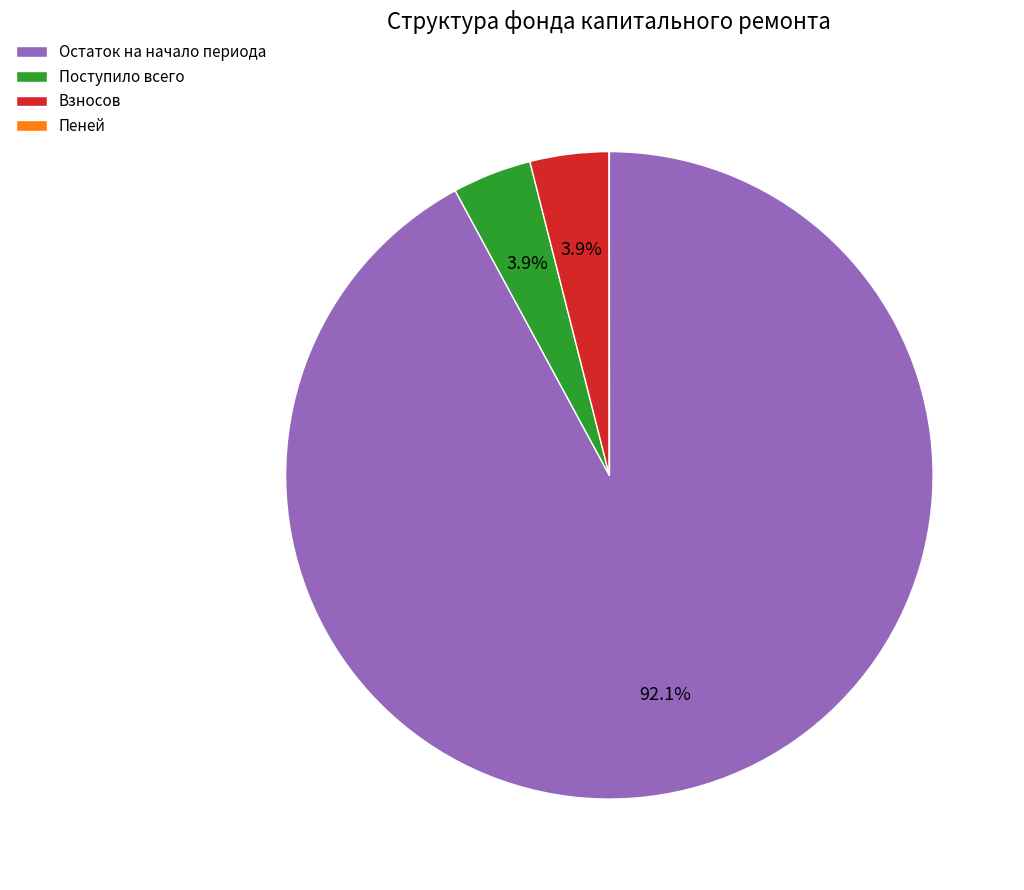

Is the sum of Поступило всего and Остаток на начало периода greater than half?

Yes